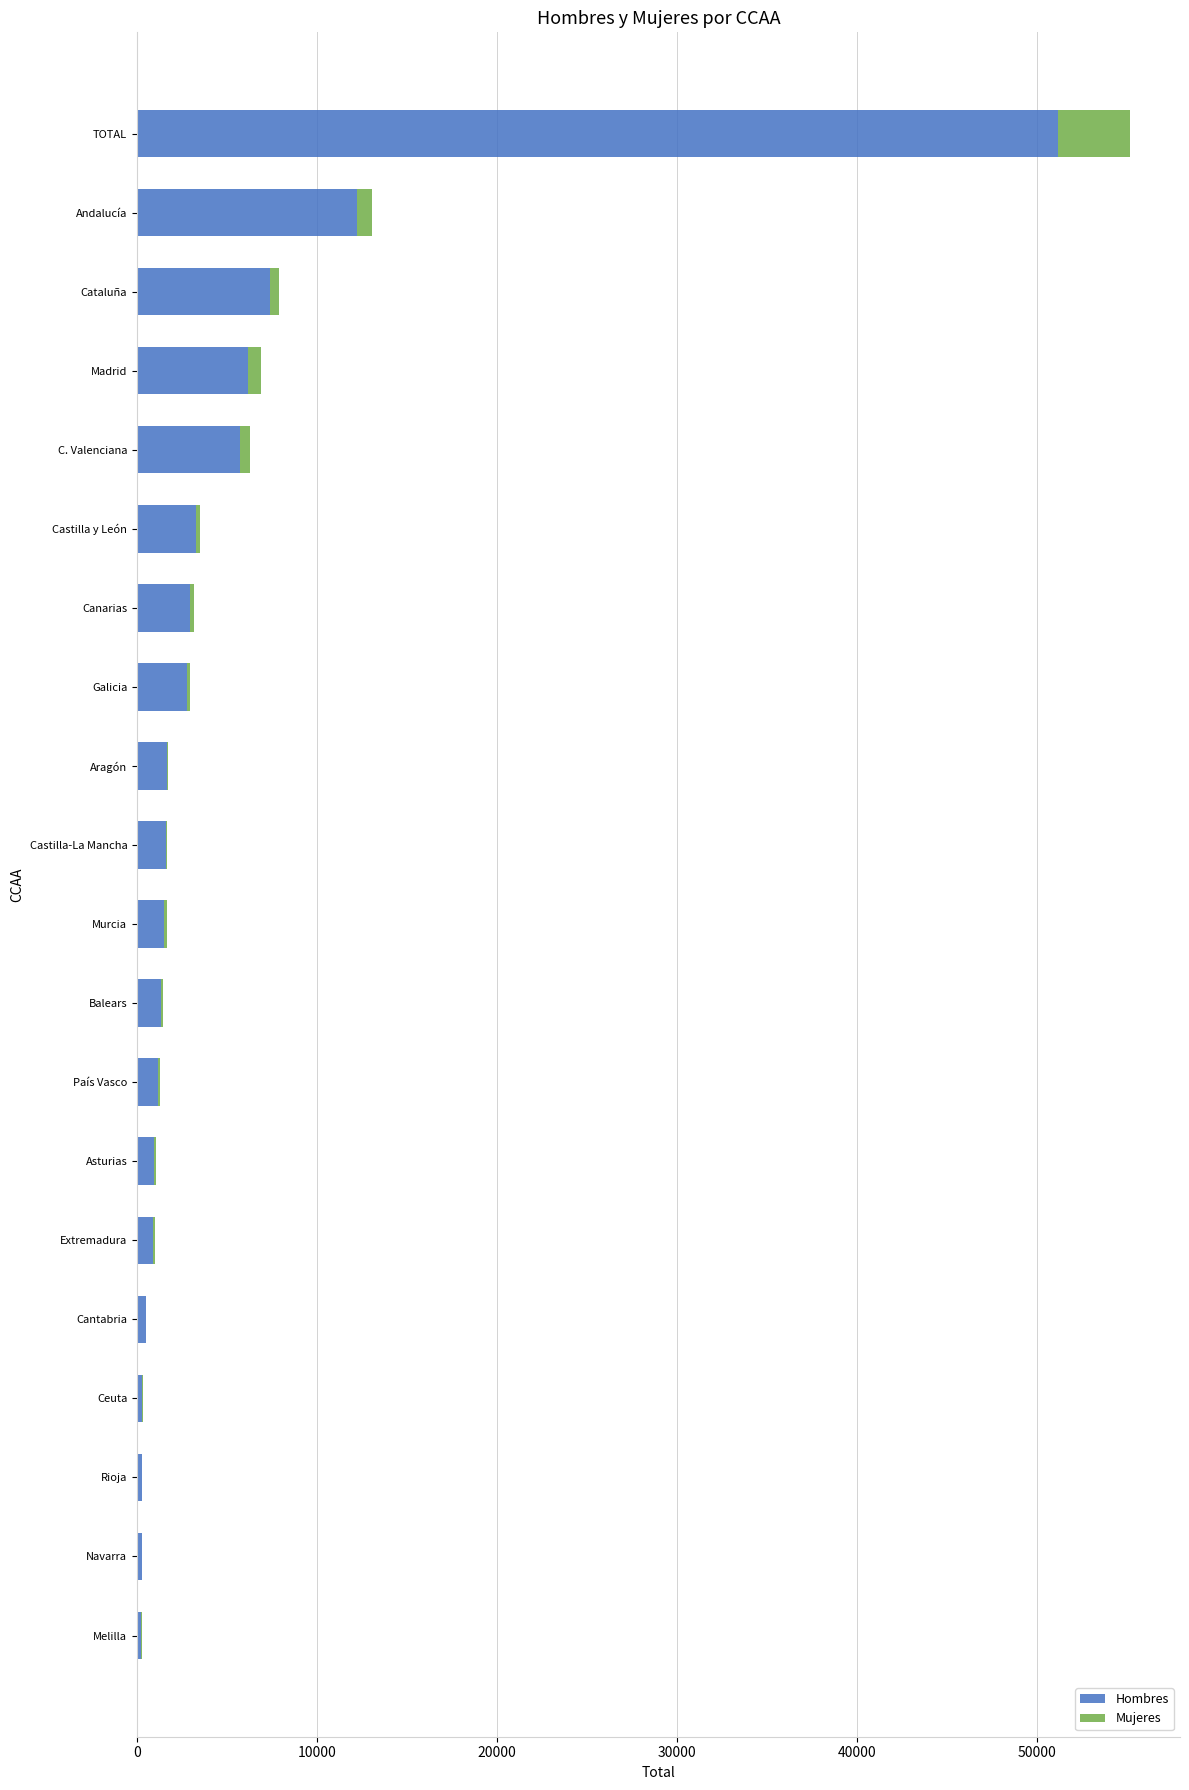

What is the sum of all Hombres values?

102330